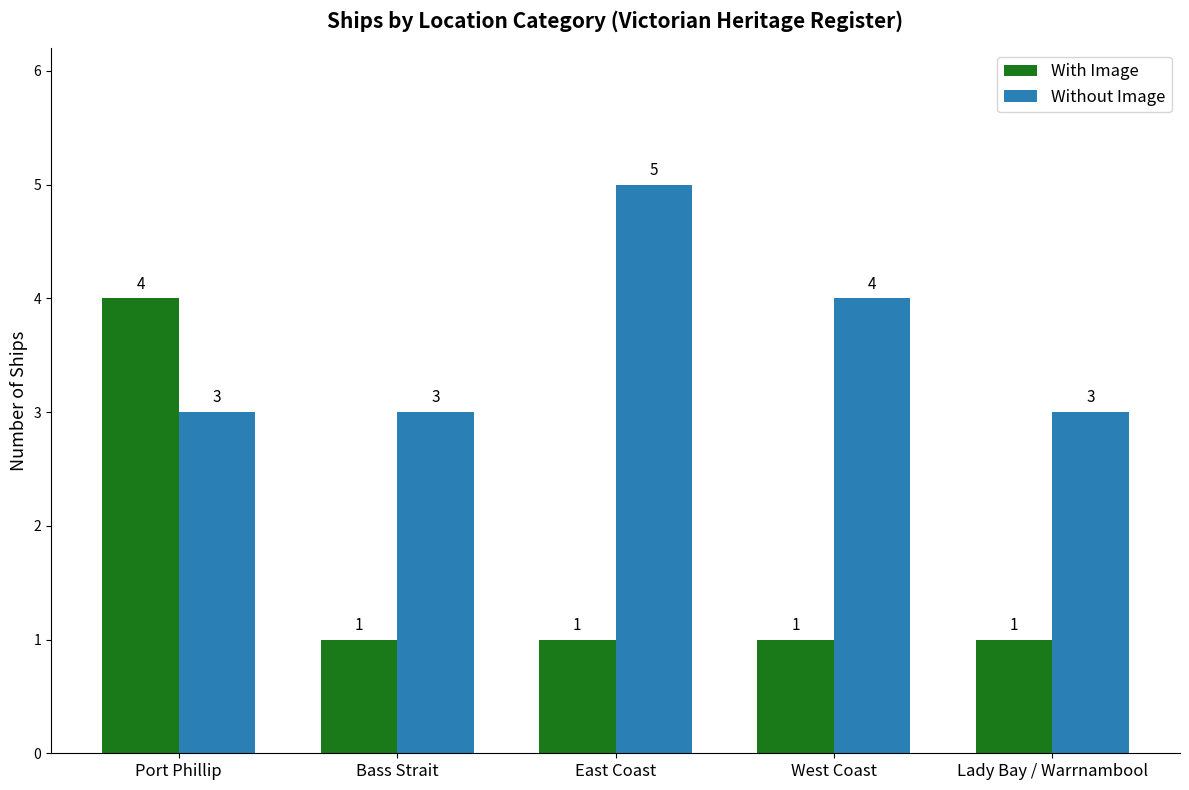

Reading left to right, list all the values displayed in this chart.

With Image: Port Phillip=4	Bass Strait=1	East Coast=1	West Coast=1	Lady Bay / Warrnambool=1
Without Image: Port Phillip=3	Bass Strait=3	East Coast=5	West Coast=4	Lady Bay / Warrnambool=3